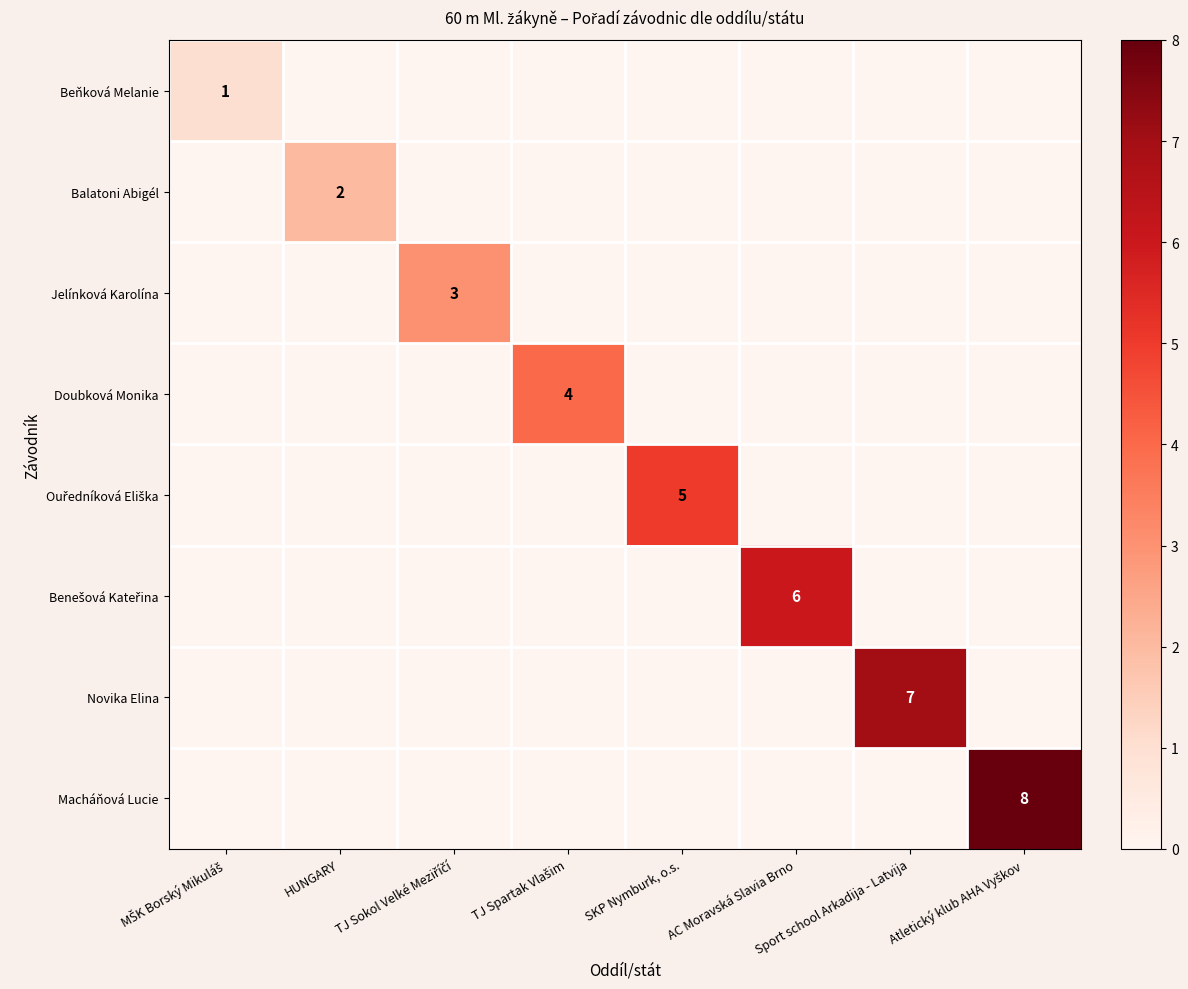

Is the value of Jelínková Karolína at Sport school Arkadija - Latvija greater than the value of Beňková Melanie at TJ Spartak Vlašim?

No